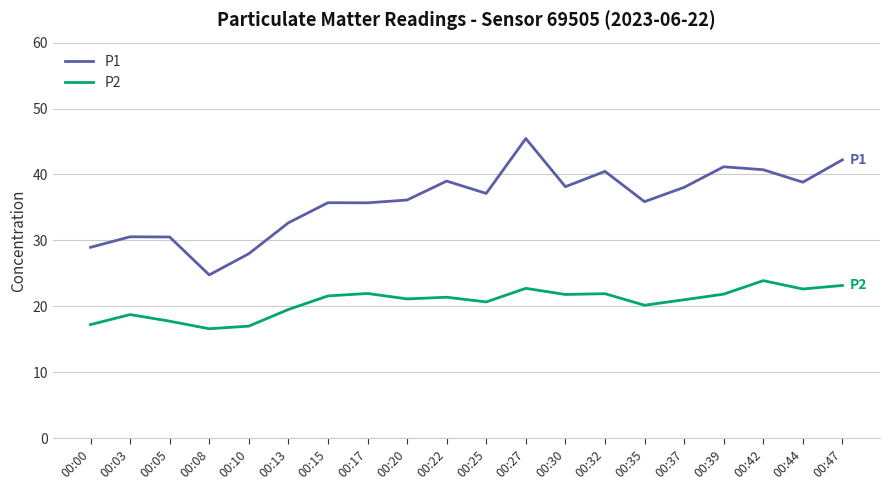

What is the maximum value for P1?

45.5